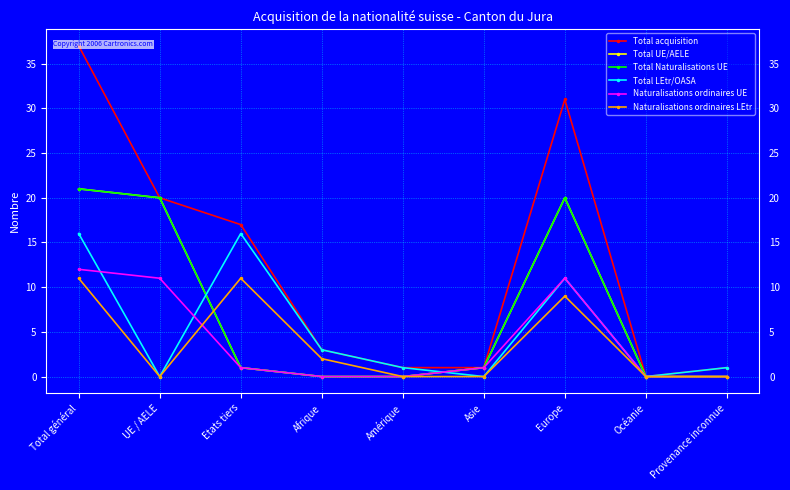

Where is Total Naturalisations UE nearest to the value 10?

Etats tiers